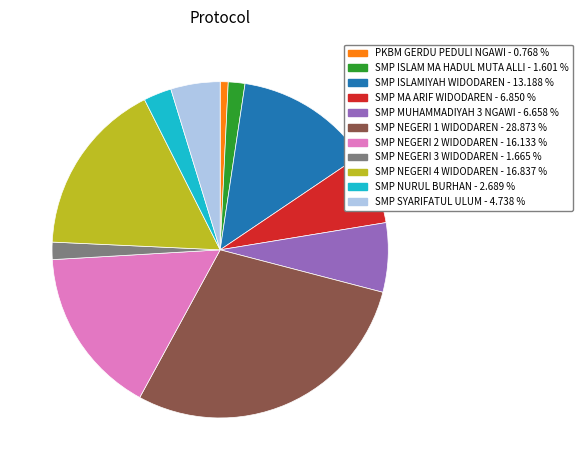

Does any single category account for the majority?

No